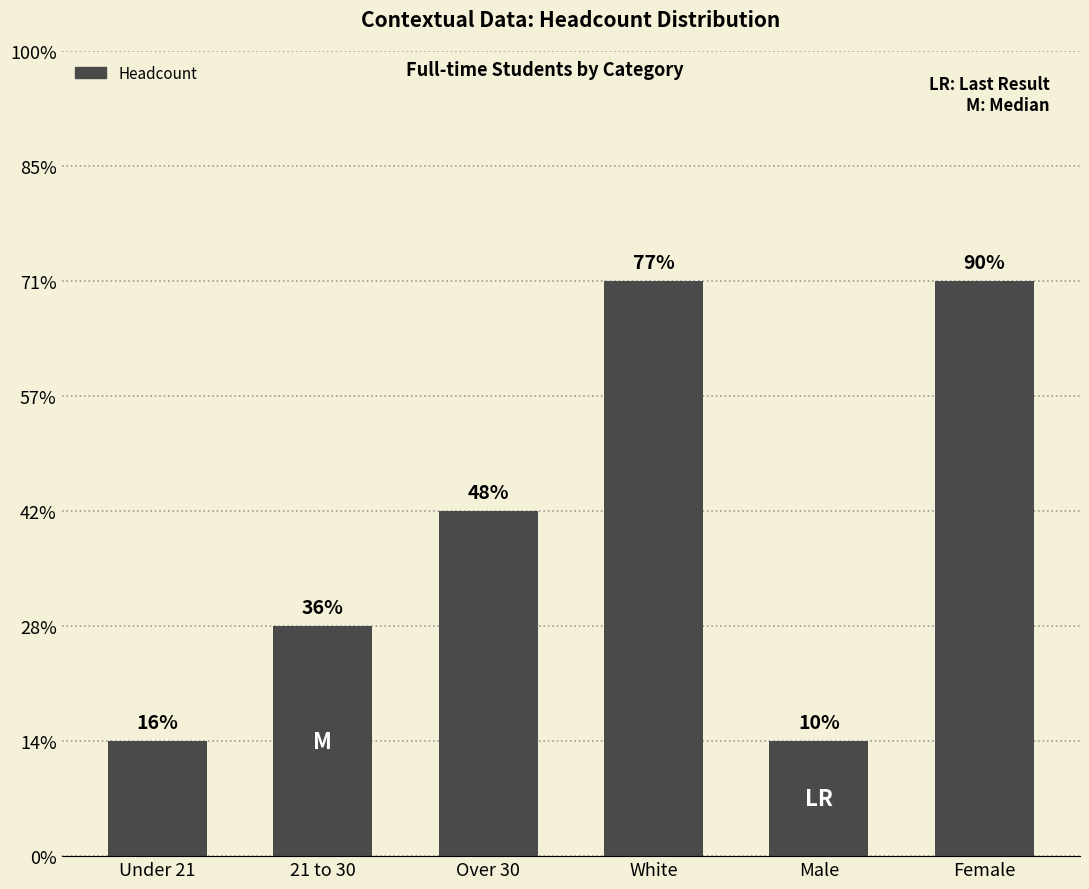

Which has a higher value, White or 21 to 30?

White